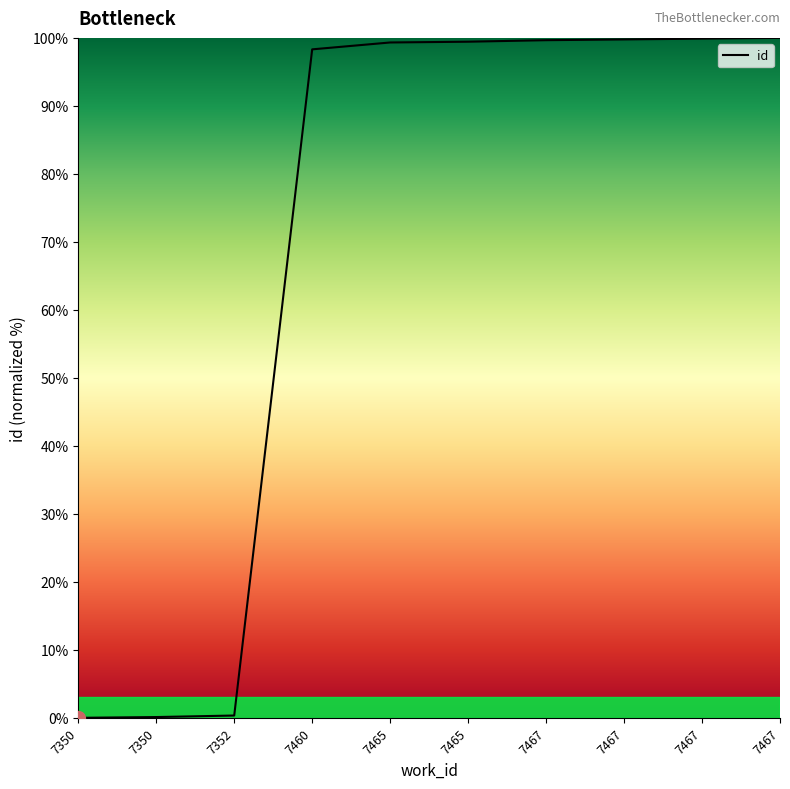

Is this an area chart (filled region under the line)?

Yes